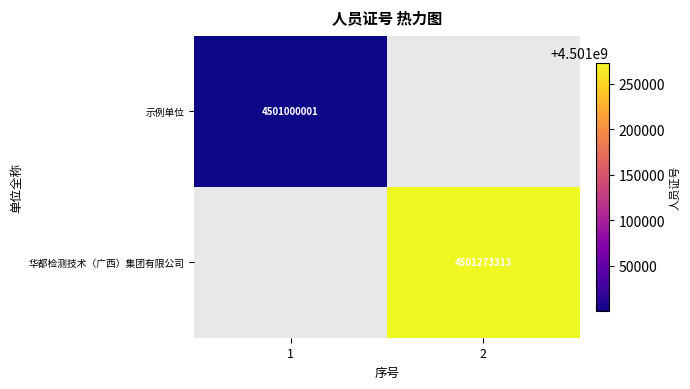

The 华都检测技术（广西）集团有限公司 series shows 6561638708 at 2. True or false?

False